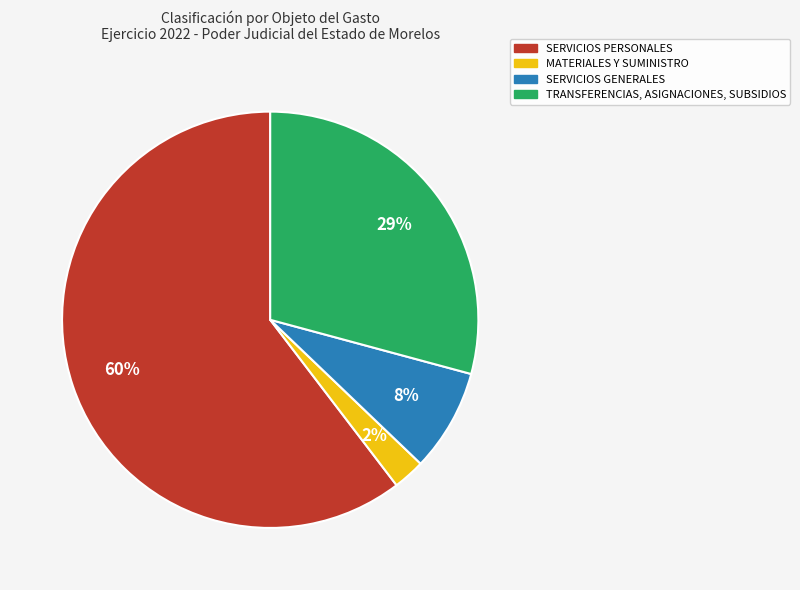

To the nearest percent, what percentage of the pie is MATERIALES Y SUMINISTRO?

2%